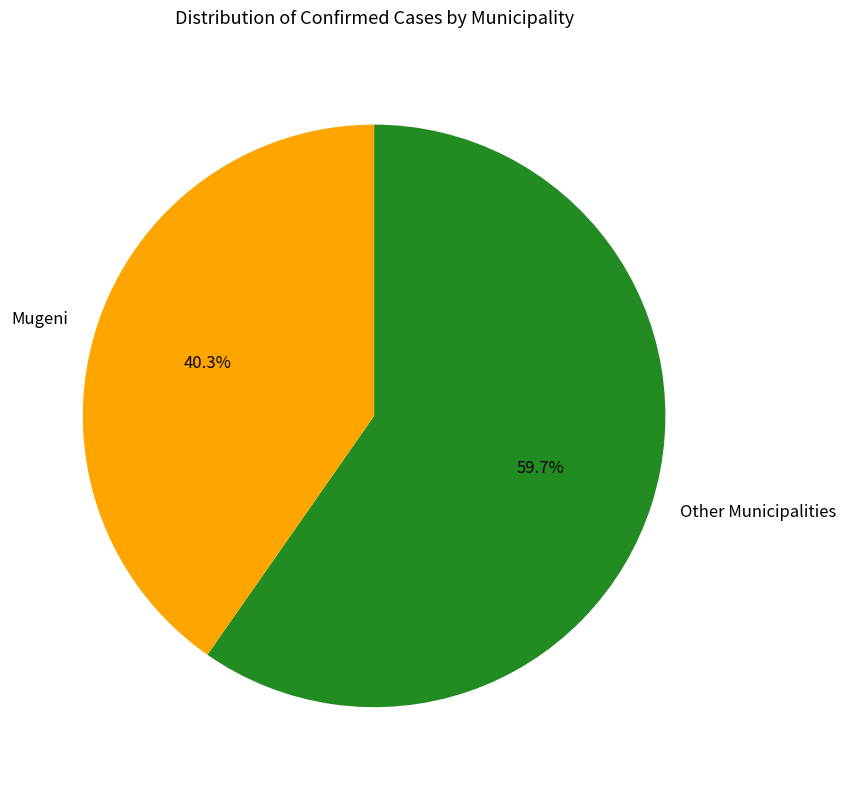

How many segments does this pie chart have?

2